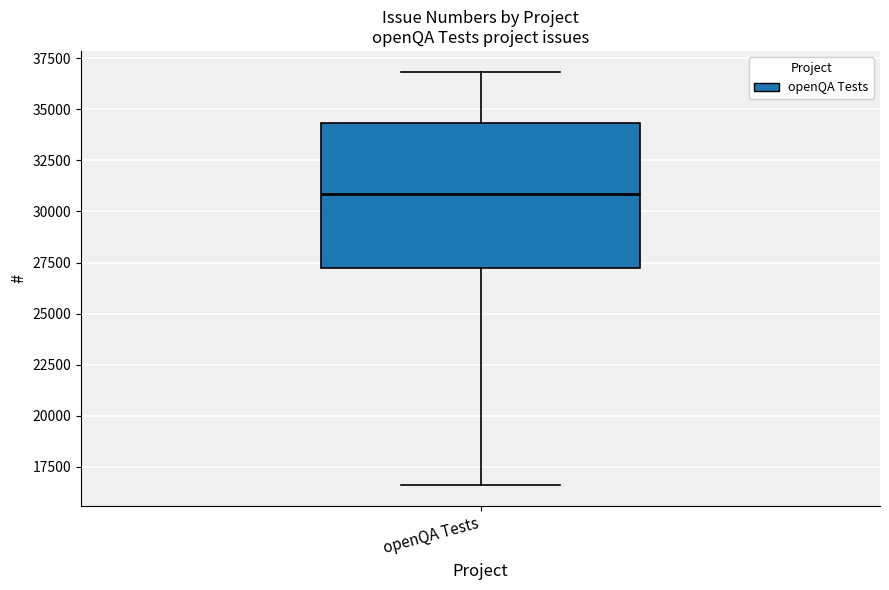

Read this box plot against the y-axis: the position of the median line, the range covered by the box, and the ends of both whiskers. The values are not printed on the chart, so give them approximately, as read against the axis.

median 31000, box 27000 to 34500, whiskers 16500 to 37000